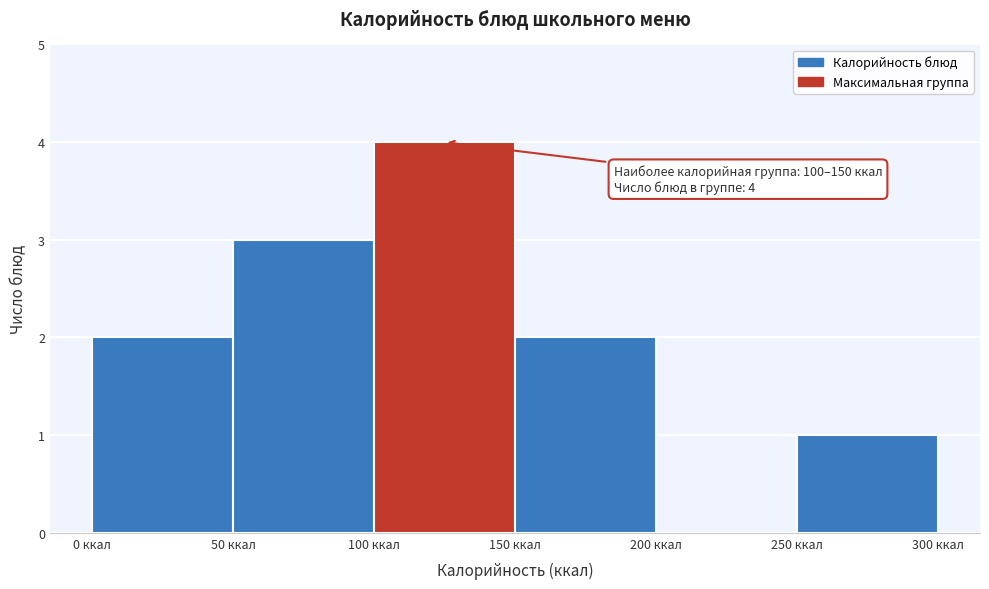

Over which range of the x-axis is the bar tallest?

100 to 150